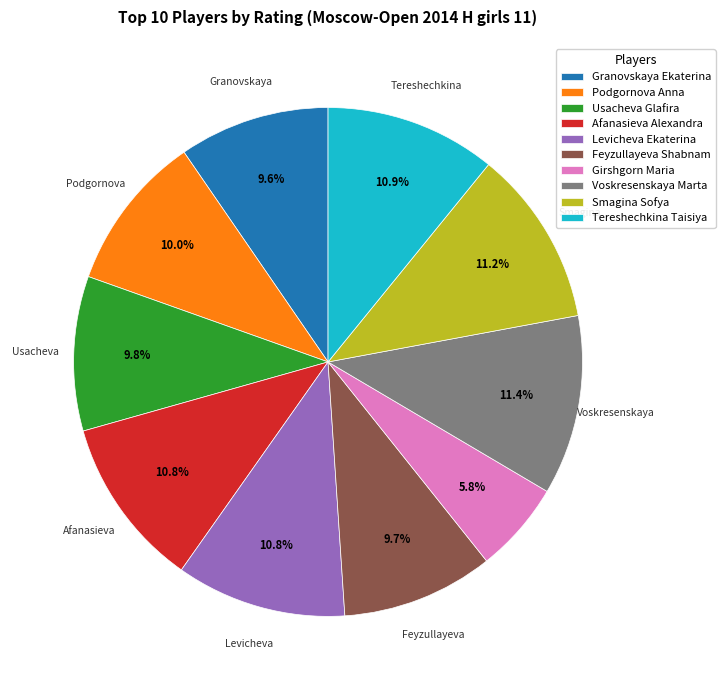

The Smagina Sofya slice represents 21% of the pie. True or false?

False